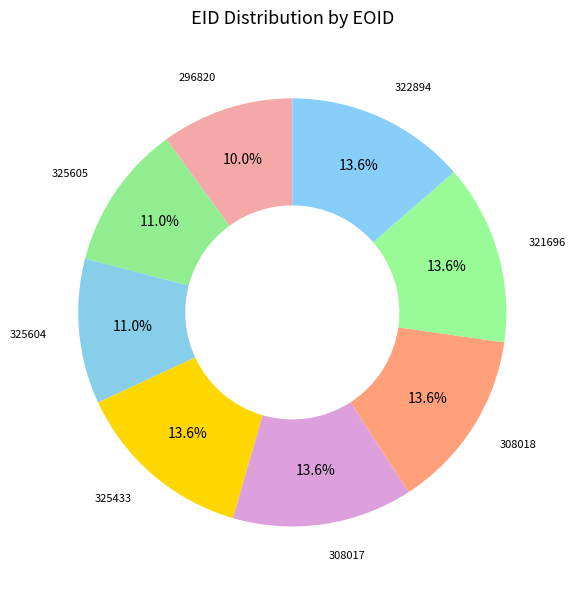

To the nearest percent, what is the average slice percentage?

12%